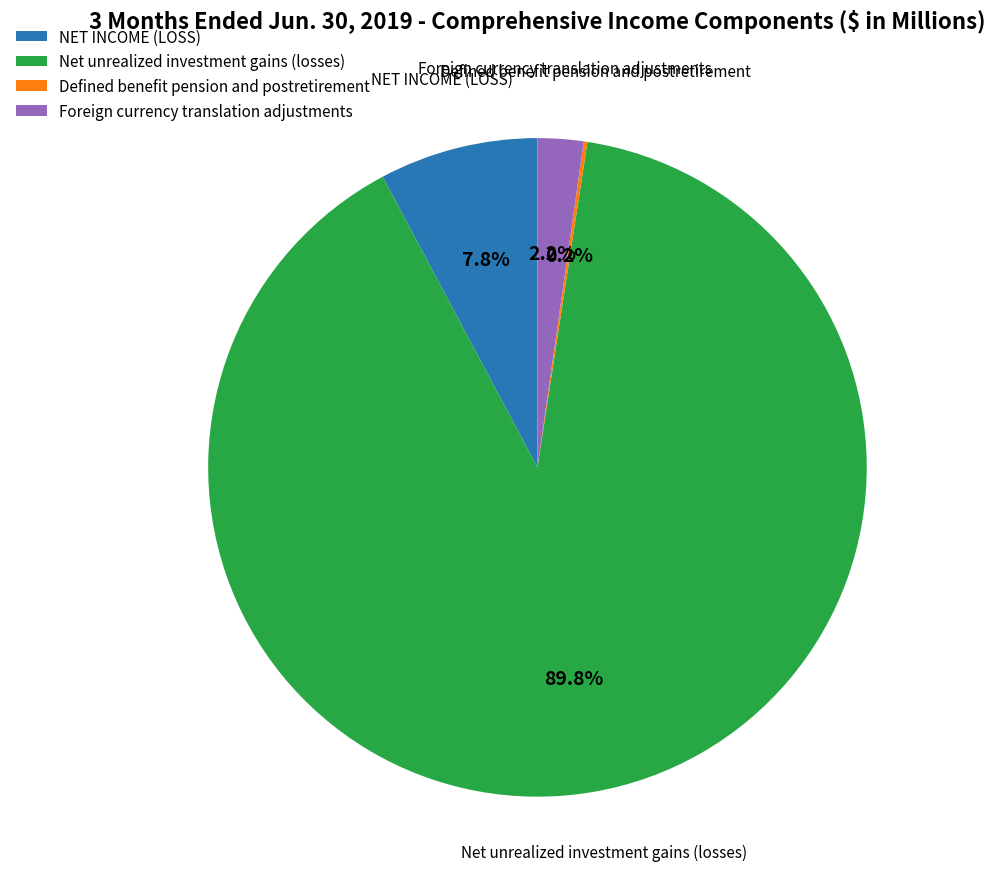

What percentage do Foreign currency translation adjustments and NET INCOME (LOSS) together represent?

10.0%